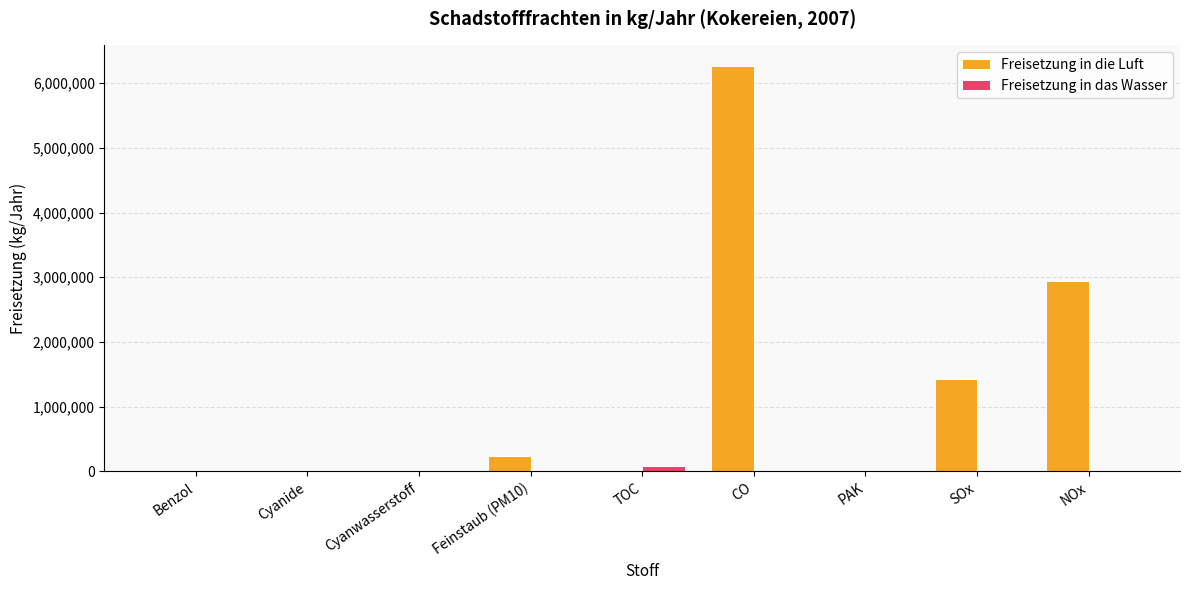

True or false: Freisetzung in die Luft has a value of -3014760 at TOC.

False